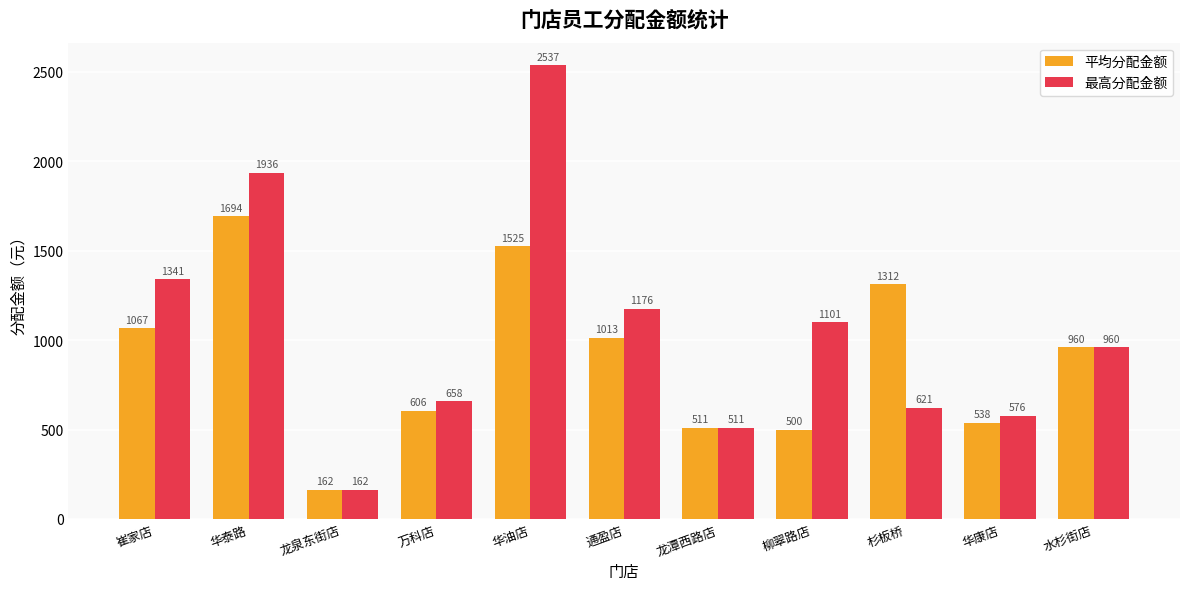

What is the minimum value for 平均分配金额?

162.4